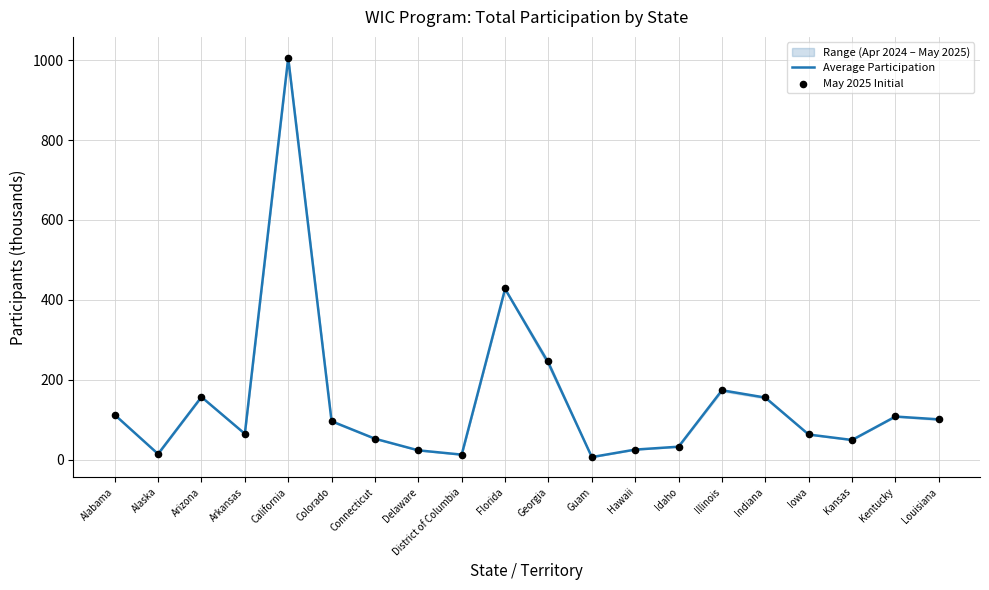

Which series contains the lowest Y value?

May 2025 Initial